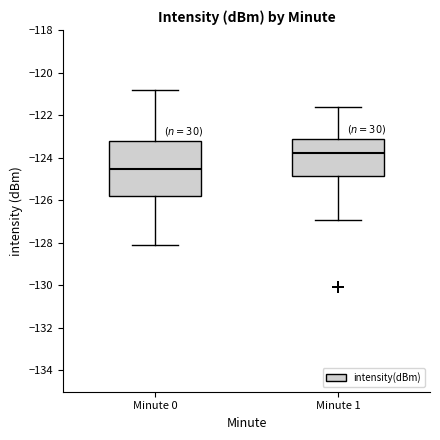

Comparing the boxes themselves (not the whiskers), which one is the tallest?

Minute 0